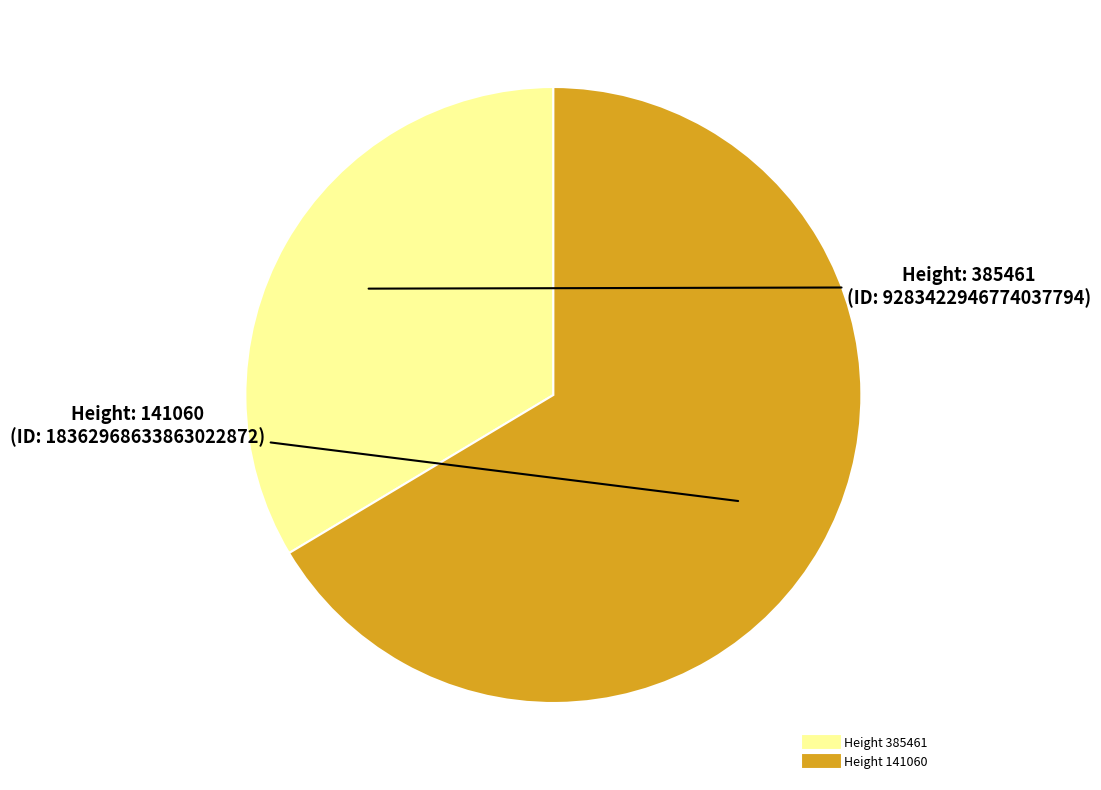

Is there a majority slice in this chart?

Yes